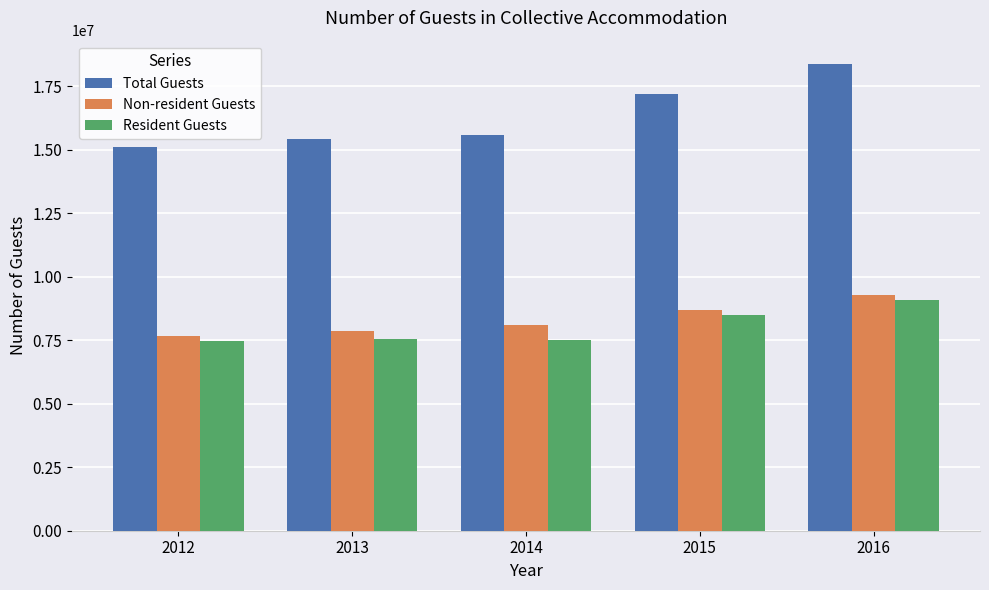

What is the total value across all series at 2015?

34391100